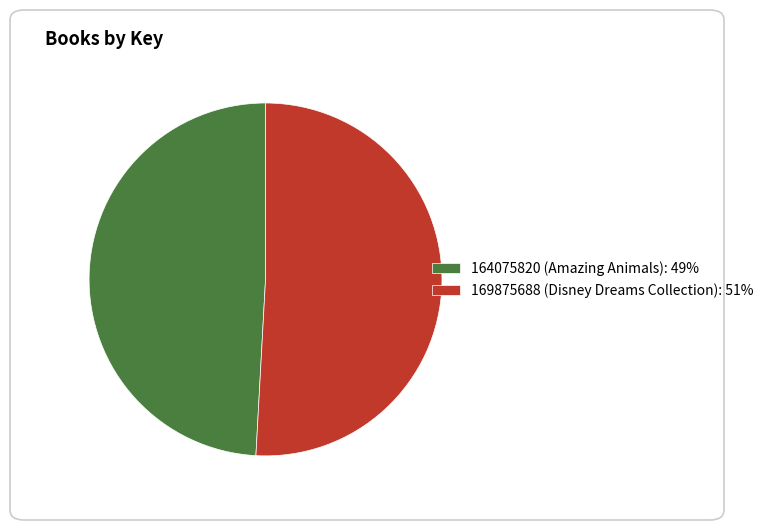

Which category has the smallest portion of the pie?

164075820 (Amazing Animals)